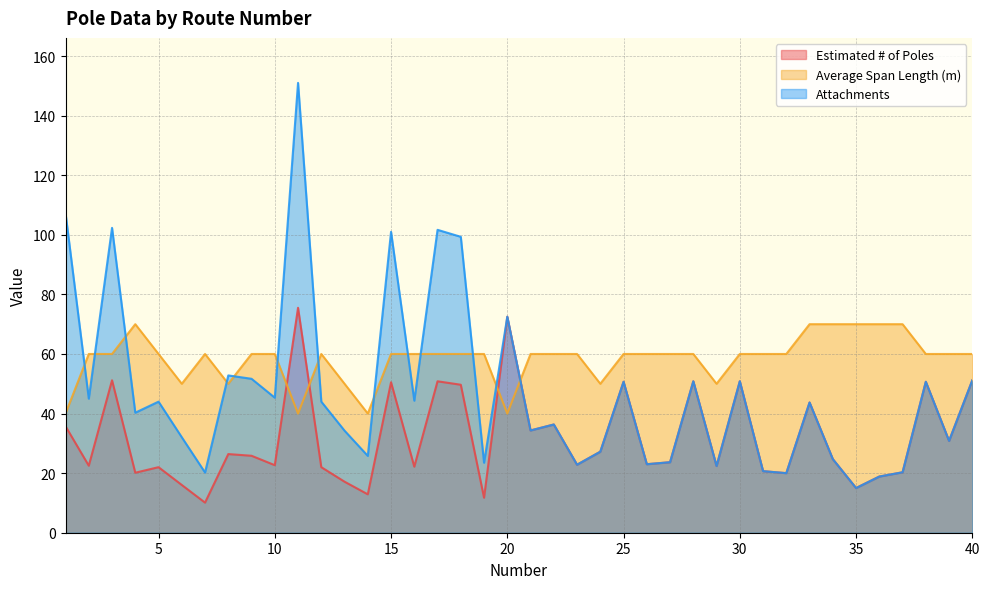

How many values in the Estimated # of Poles series are below 24?

20